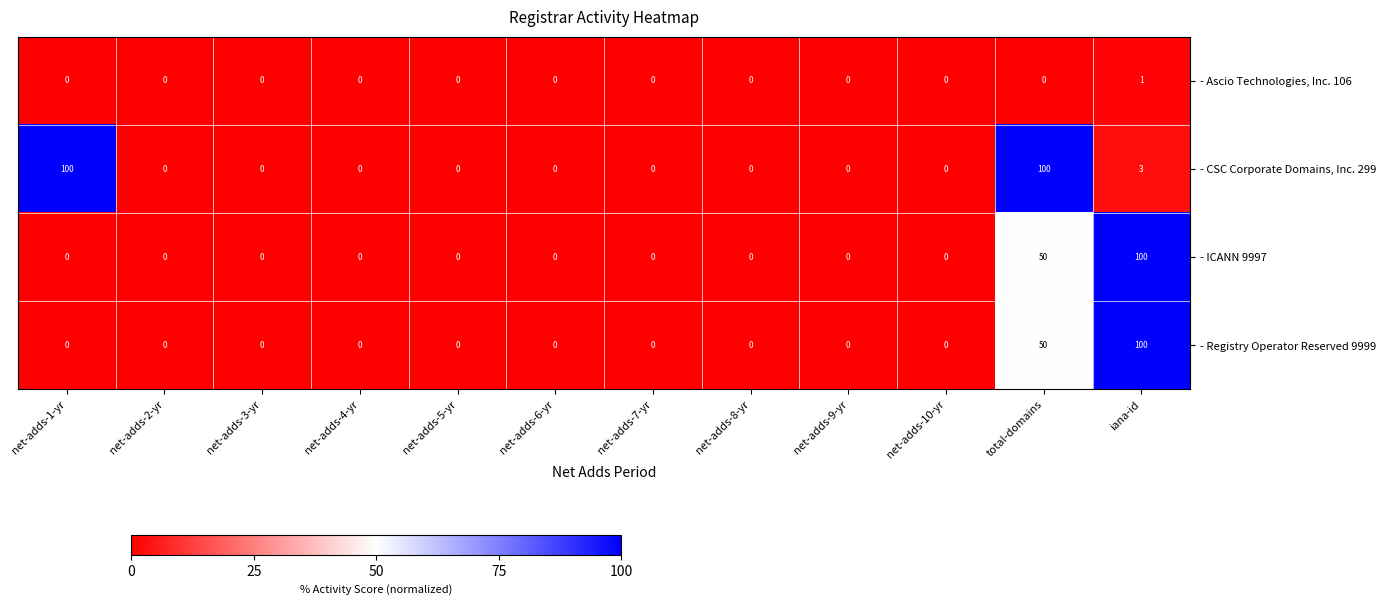

Which series changed the most between net-adds-7-yr and total-domains?

- CSC Corporate Domains, Inc. 299